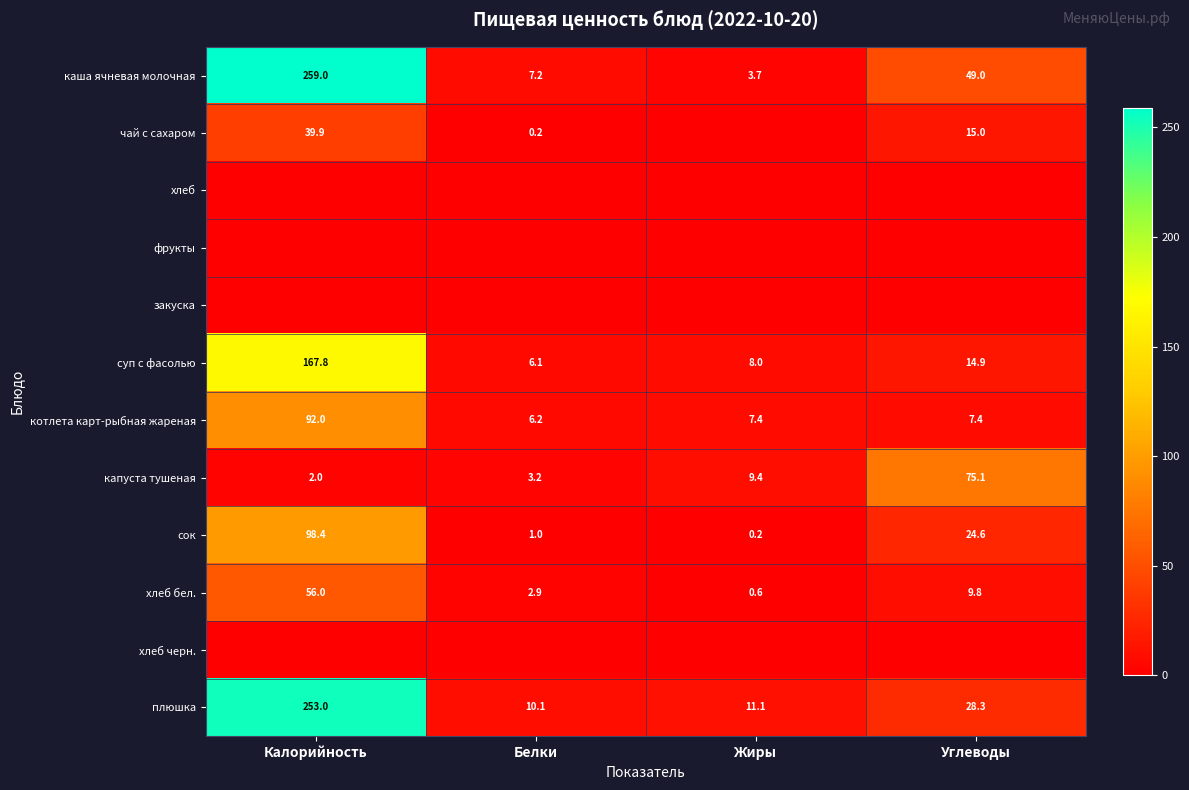

At which label does плюшка reach its minimum?

Белки